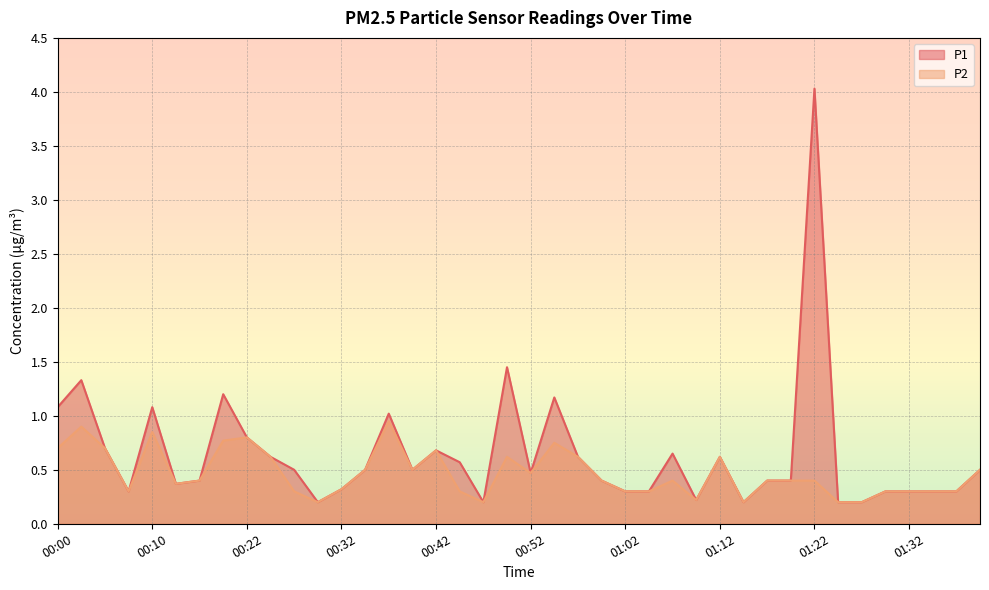

True or false: P2 and P1 cross at least once.

False